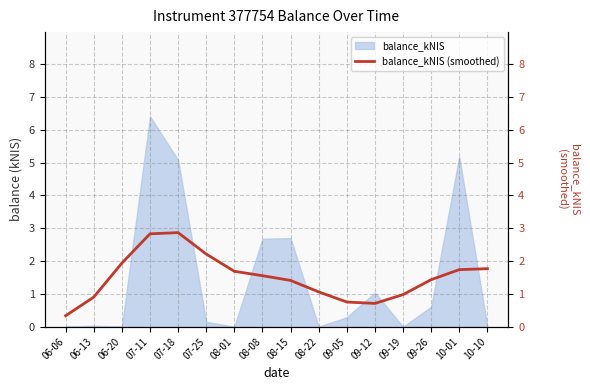

Which has a higher value, 06-06 or 08-22?

08-22